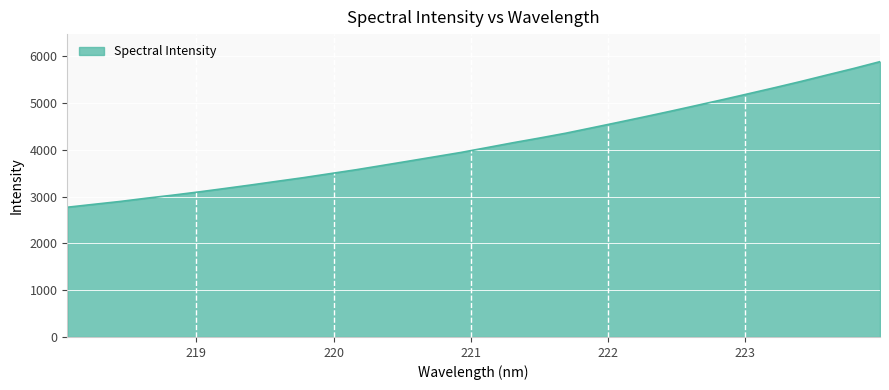

What is the minimum value shown in the chart?

2771.9